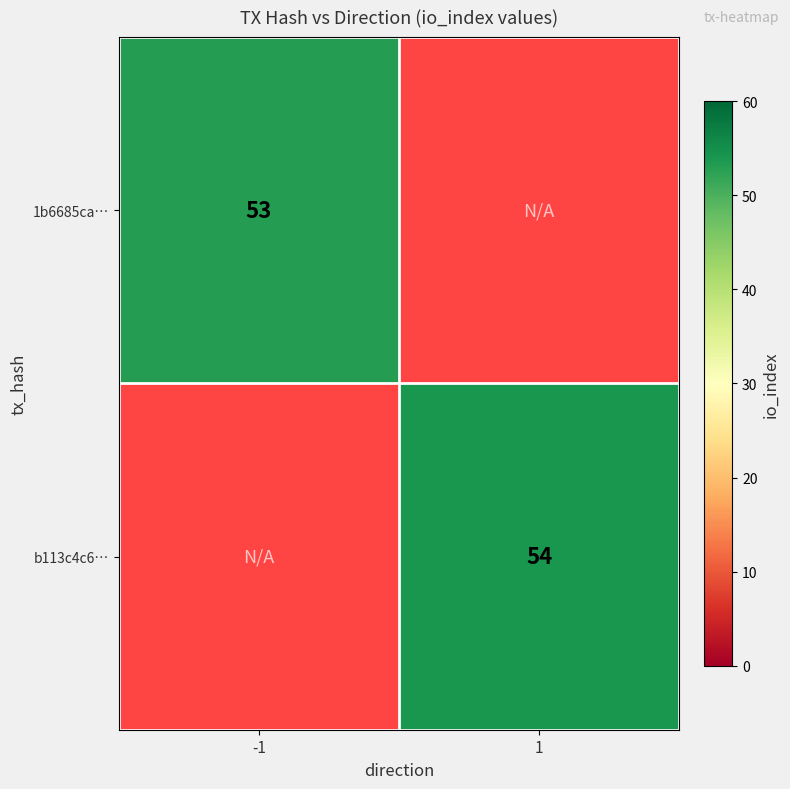

Is it true that b113c4c6… equals 54 at 1?

True